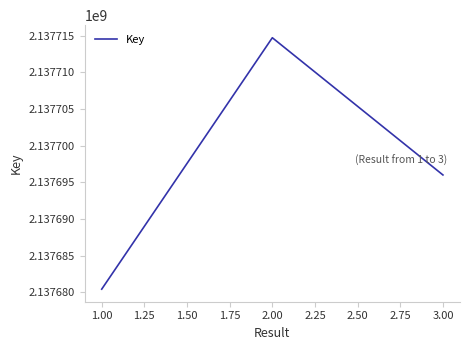

Reading left to right, extract all data points from this chart.

2137680451	2137714719	2137696014